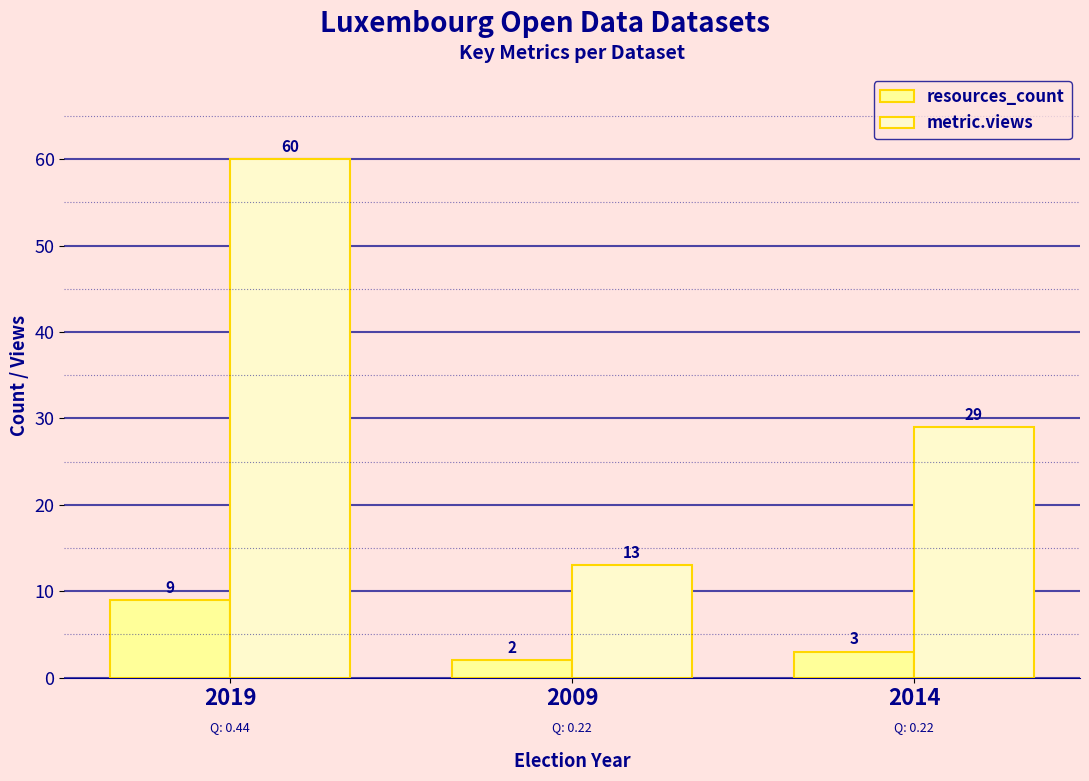

Which label corresponds to the largest value in the chart?

2019